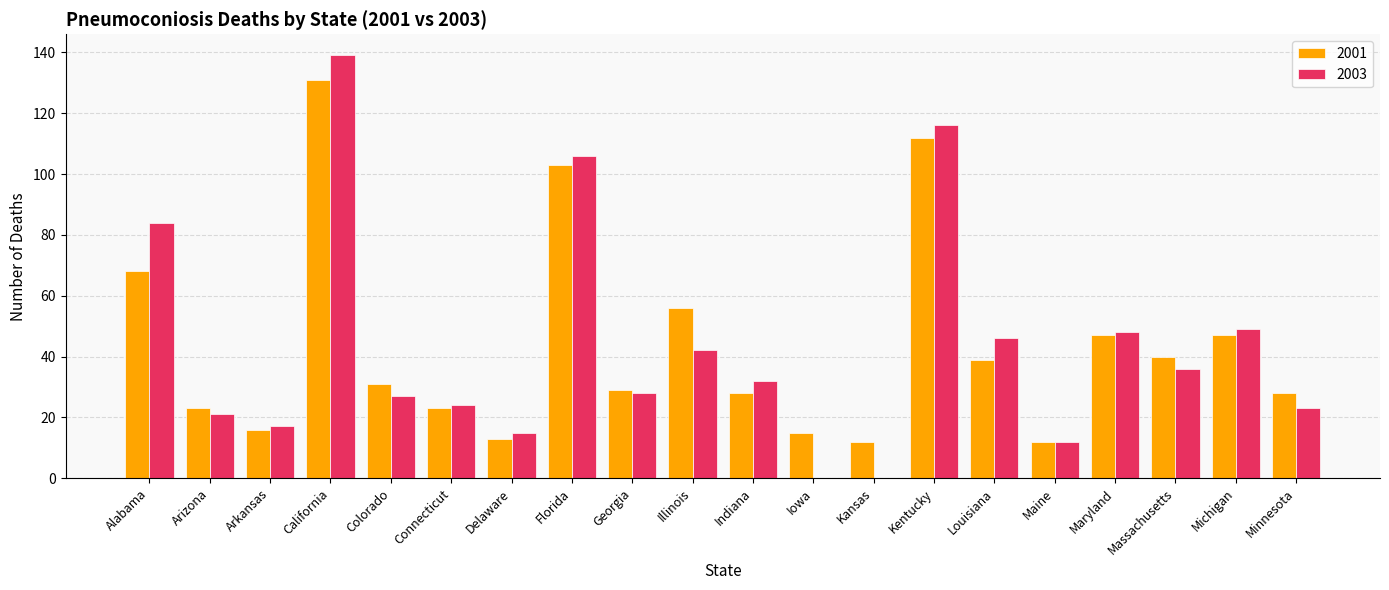

Reading right to left, transcribe all the data shown in this chart.

2001: 28	47	40	47	12	39	112	12	15	28	56	29	103	13	23	31	131	16	23	68
2003: 23	49	36	48	12	46	116	0	0	32	42	28	106	15	24	27	139	17	21	84